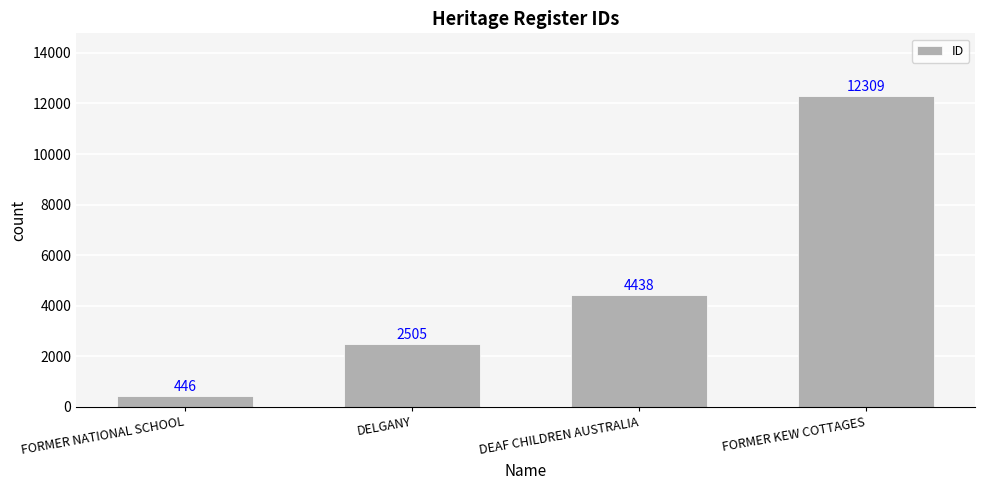

Are the bars grouped side by side (vs. stacked)?

No